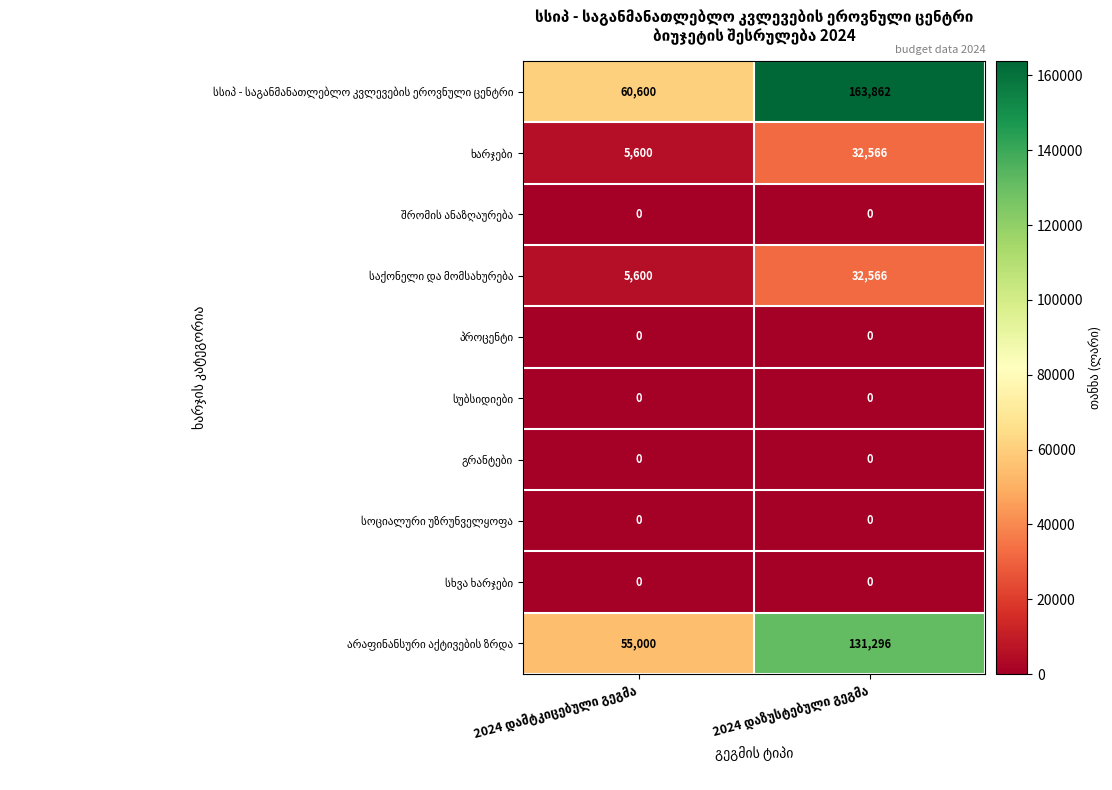

What is the maximum value shown in the chart?

163862